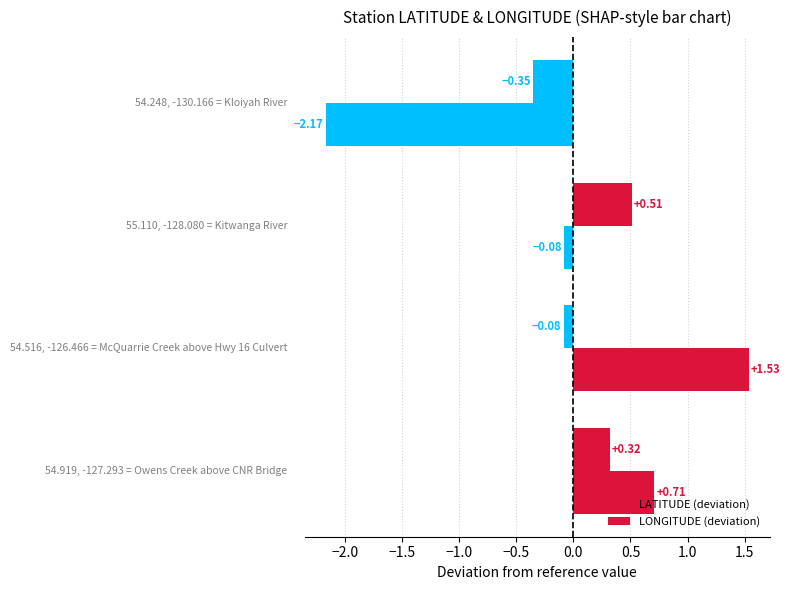

How many values in LATITUDE (deviation) are below zero?

2